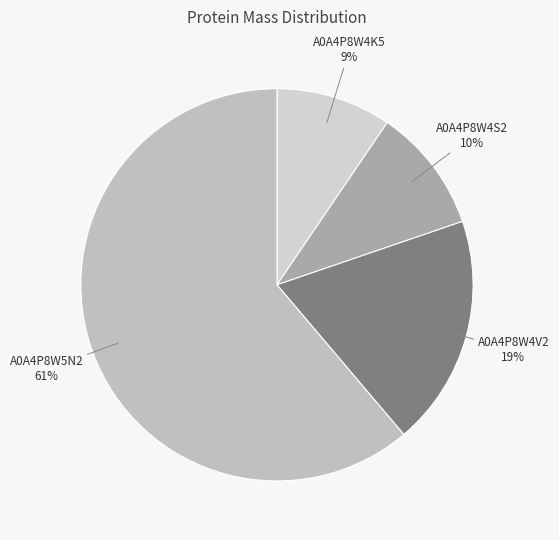

Between A0A4P8W5N2 and A0A4P8W4S2, which is larger?

A0A4P8W5N2